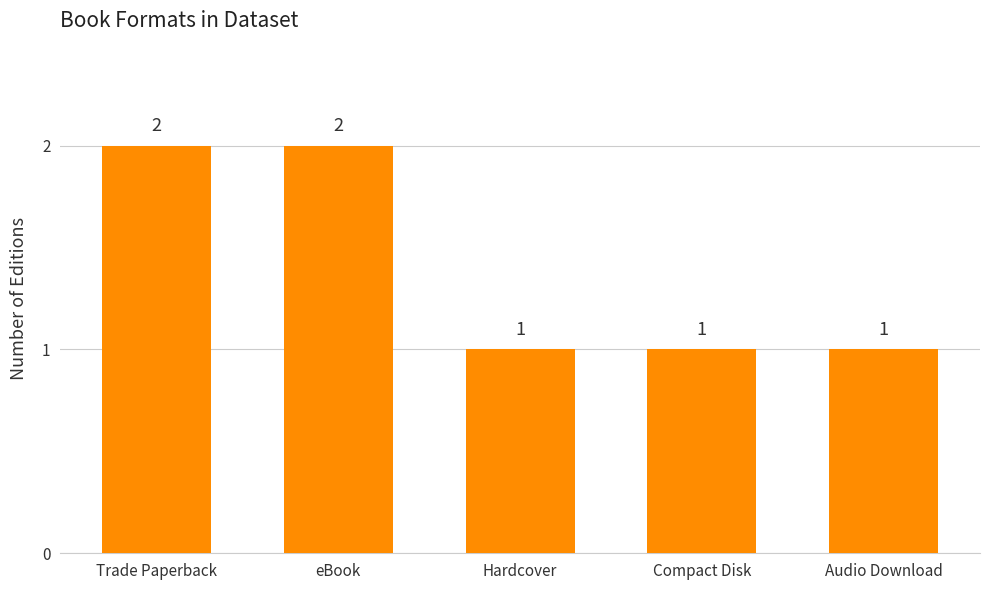

Approximately how many times larger is the value at Hardcover compared to Audio Download?

1.0